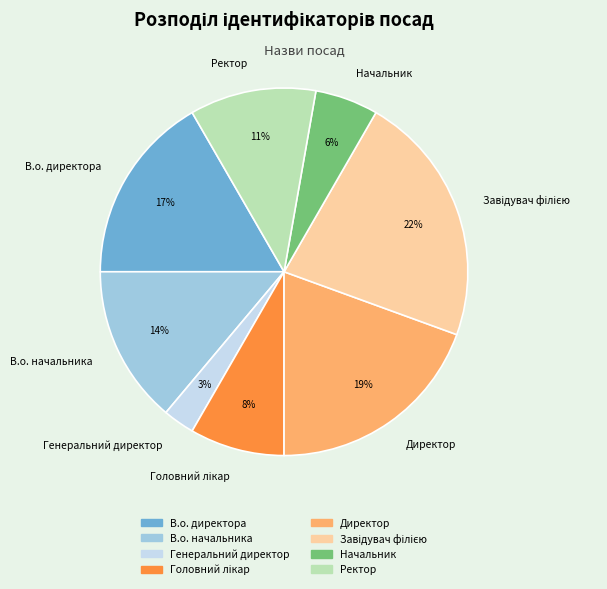

True or false: Ректор accounts for 24% of the total.

False